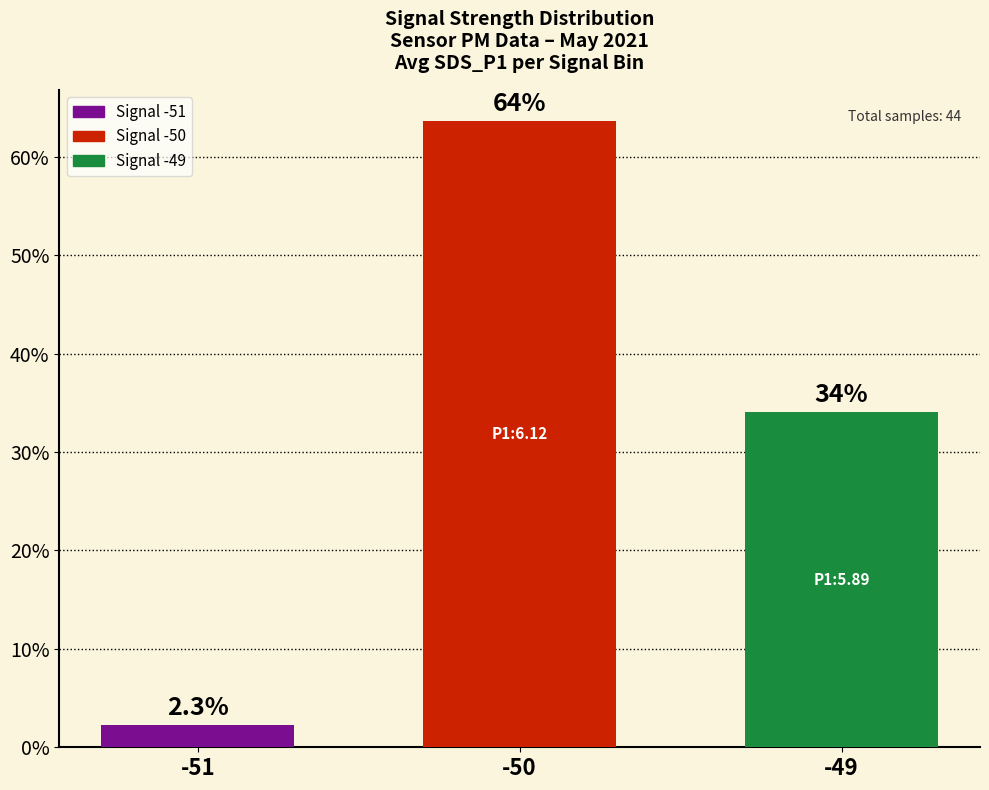

What is the sum of all values?

100.0